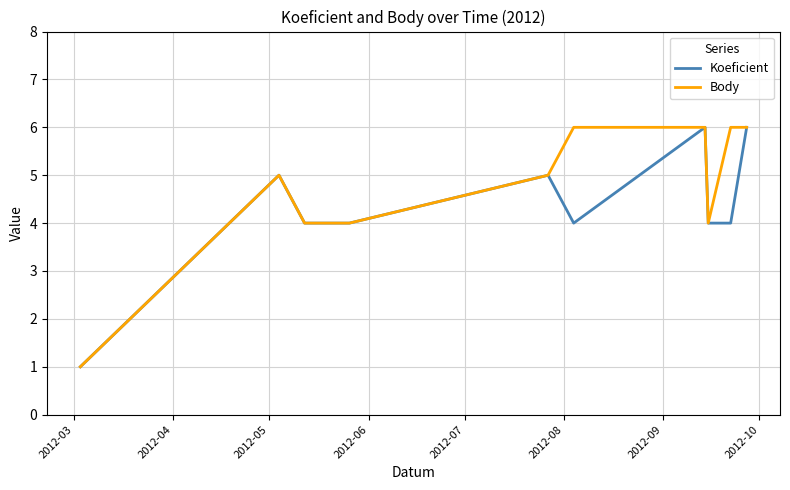

Rank the series by their average value, from lowest to highest.

Koeficient, Body